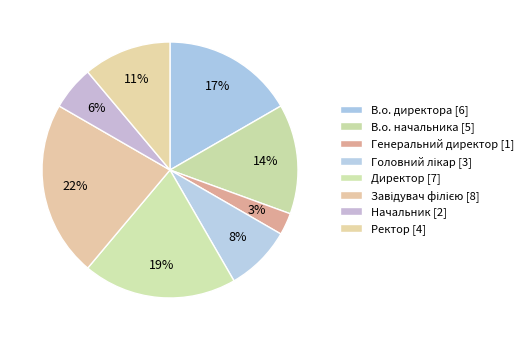

To the nearest percent, what is the combined percentage of Головний лікар and Генеральний директор?

11%